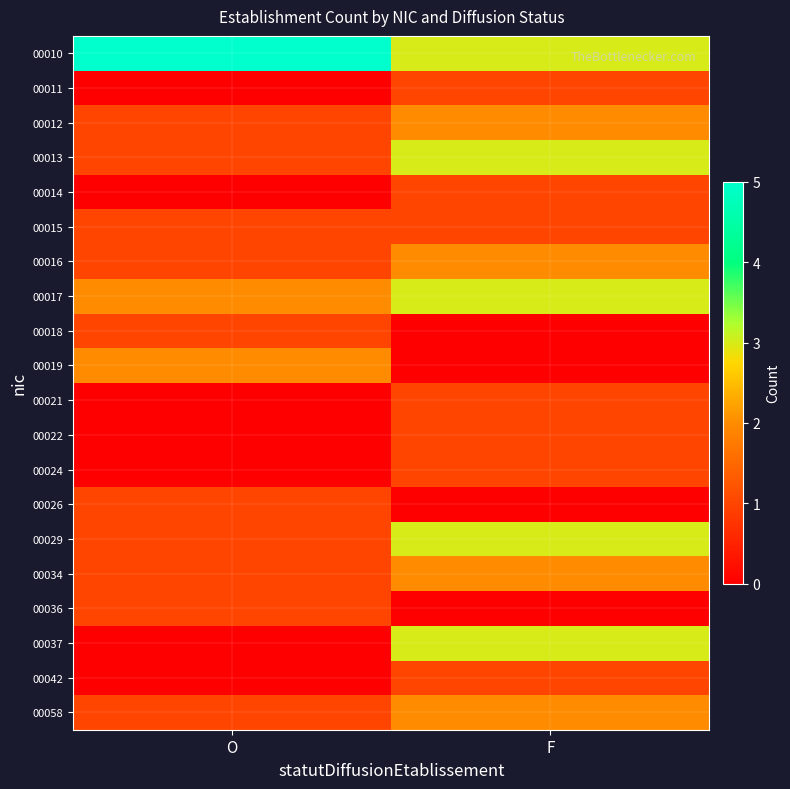

Between O and F, which is larger?

O